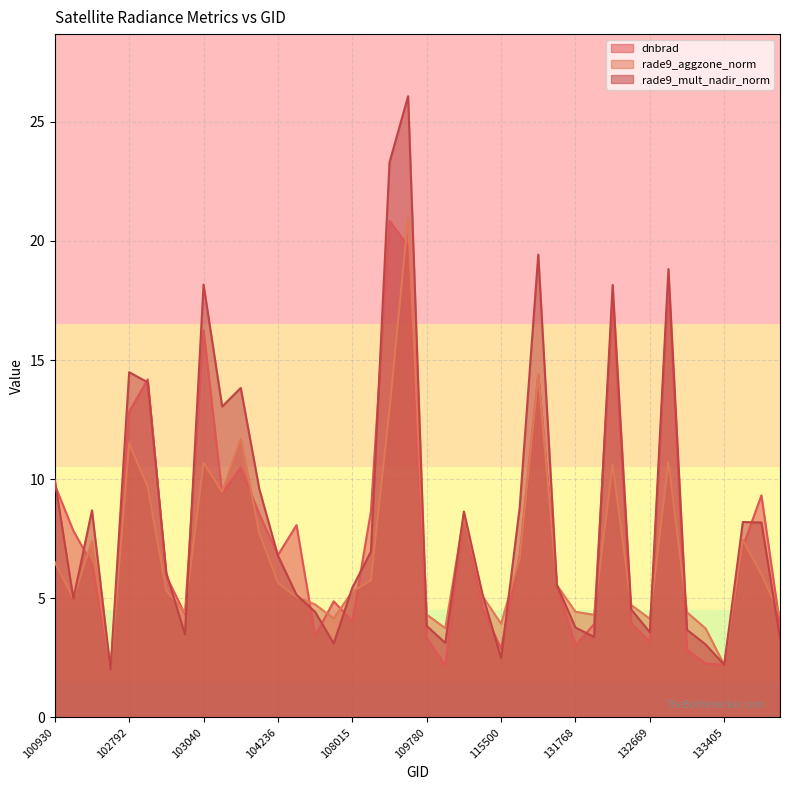

Which series ends up on top after the final intersection of dnbrad and rade9_mult_nadir_norm?

dnbrad